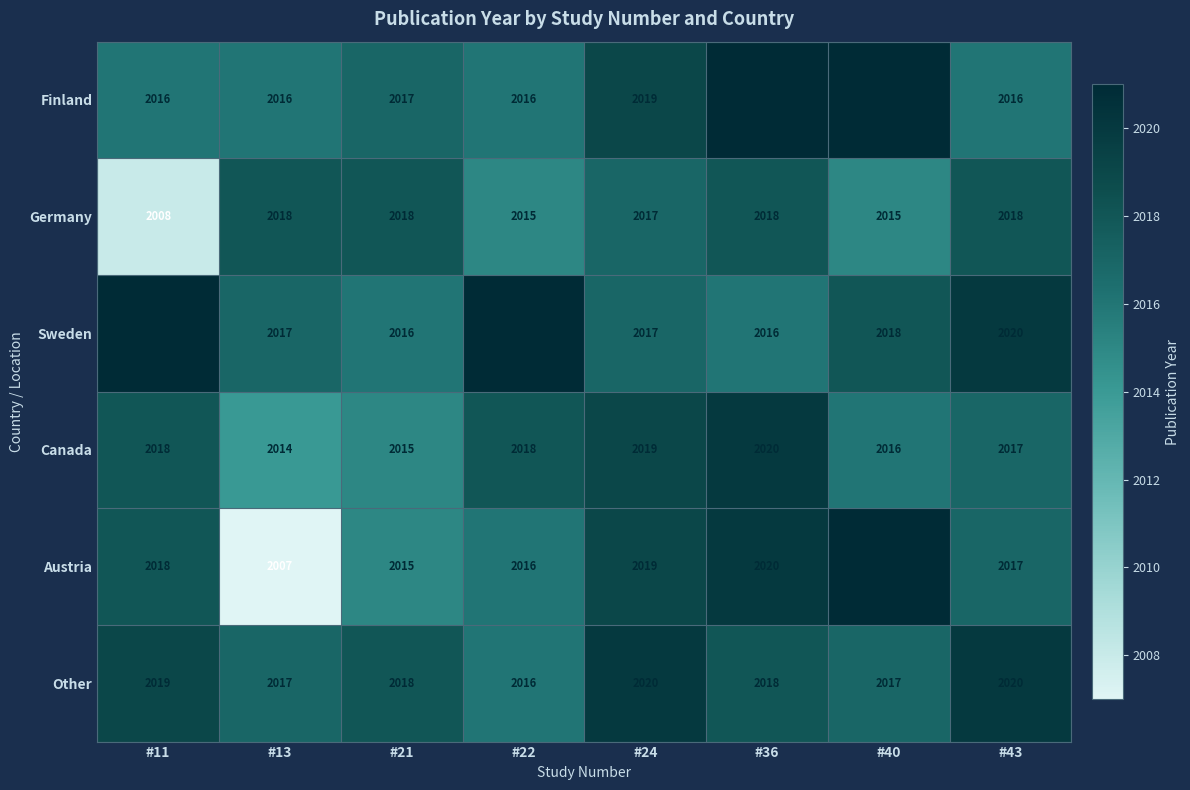

At which category does the chart reach its minimum across all series?

#13